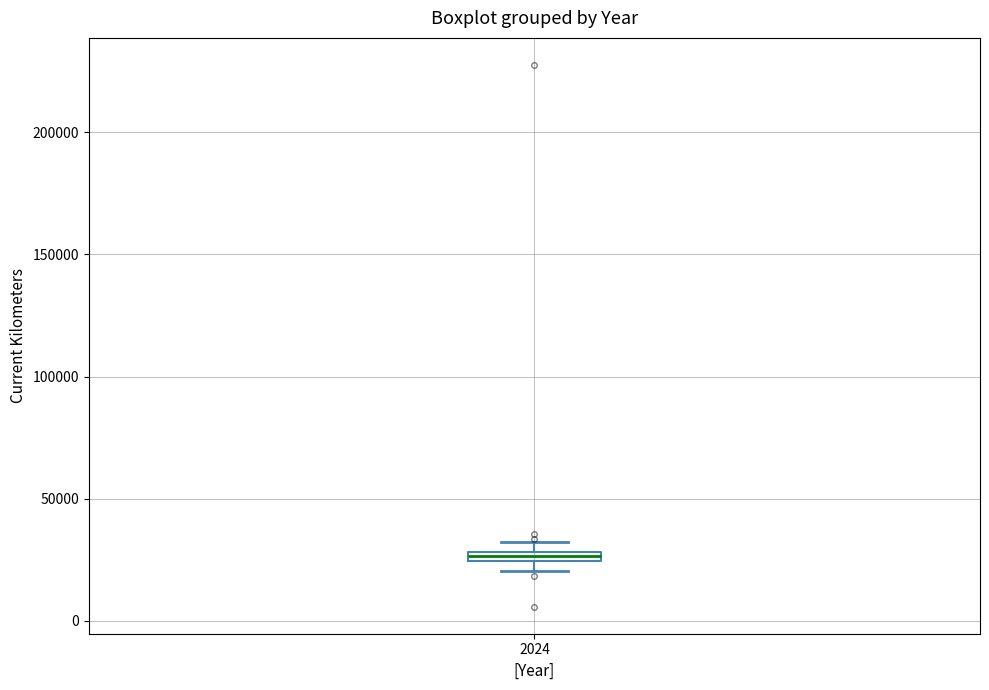

Where is the lower edge of the box at x = 2024 on the y-axis? The values are not printed on the chart, so give them approximately, as read against the axis.

25000